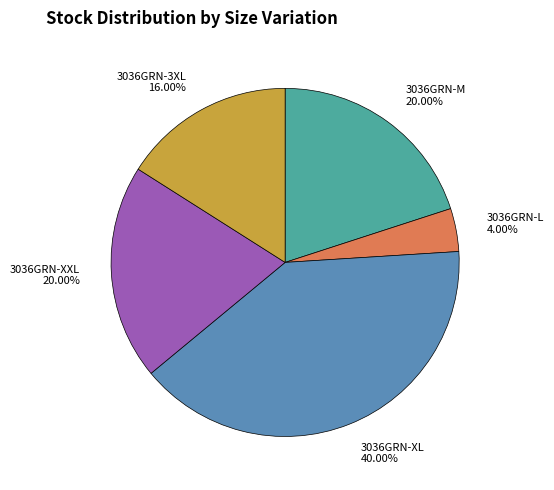

What is the smallest slice in the pie chart?

3036GRN-L